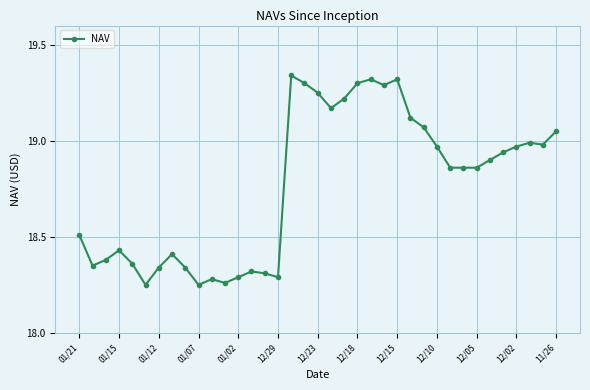

What is the difference between the second highest and second lowest values?

1.1